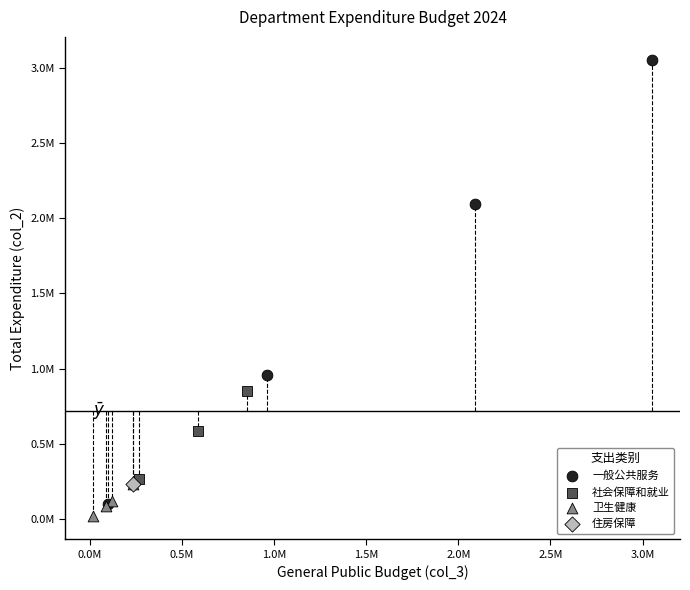

Which series contains the highest Y value?

一般公共服务